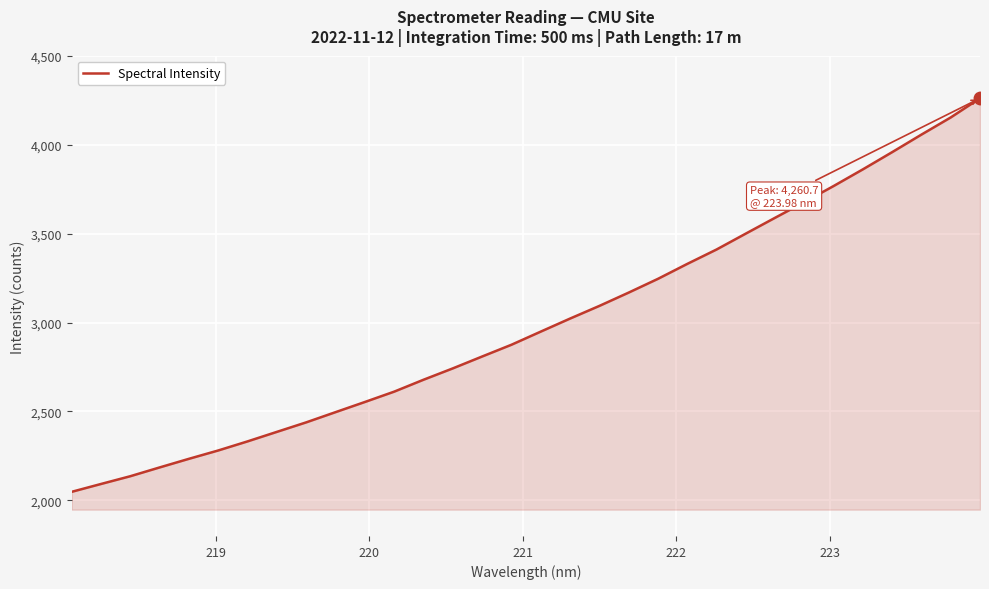

What is the smallest value displayed?

2048.0